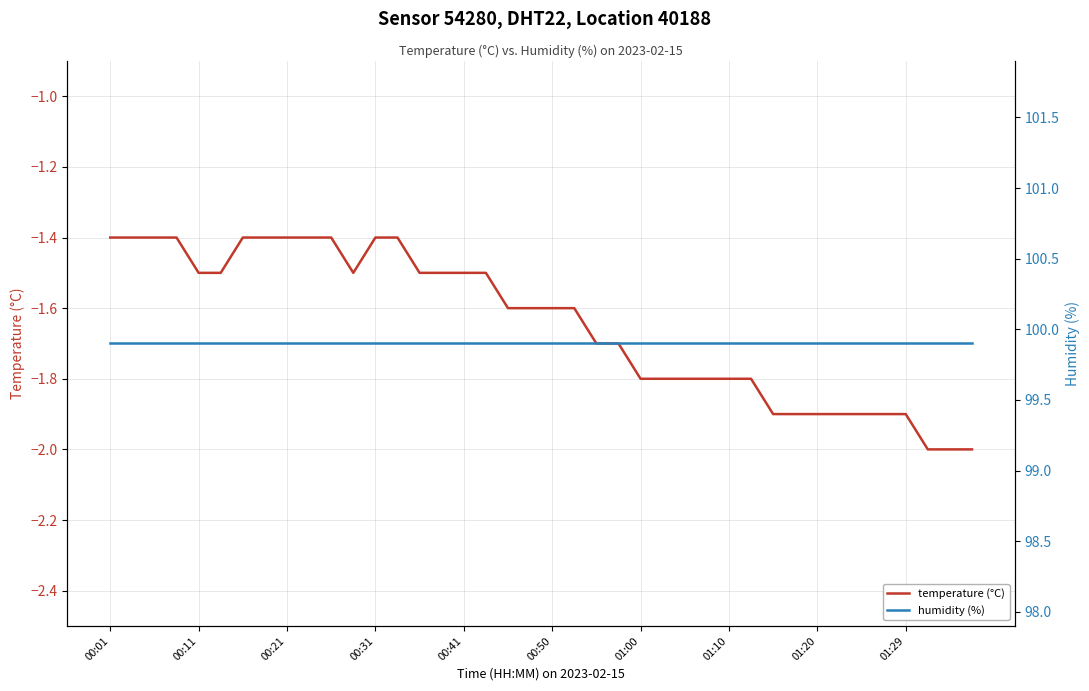

Which category has the highest value across all series?

00:01